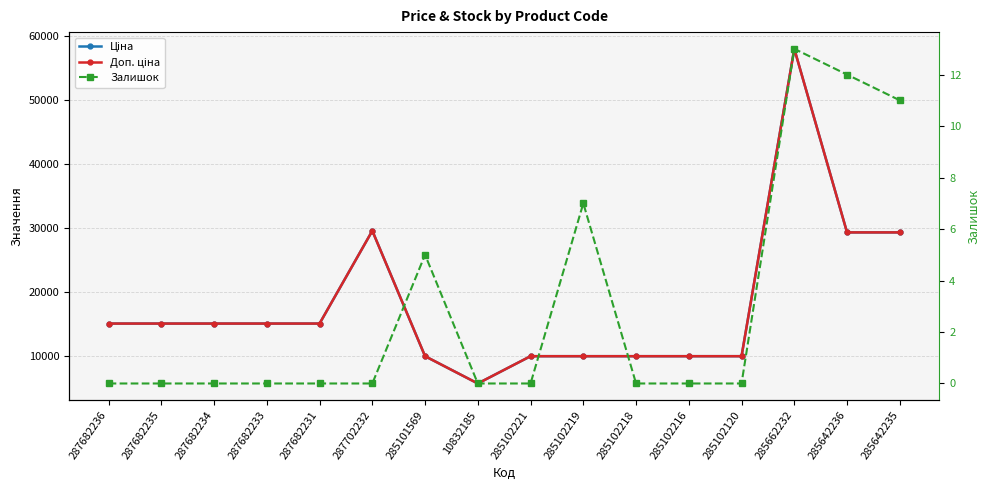

Rank the series by their maximum value, from lowest to highest.

Залишок, Ціна, Доп. ціна